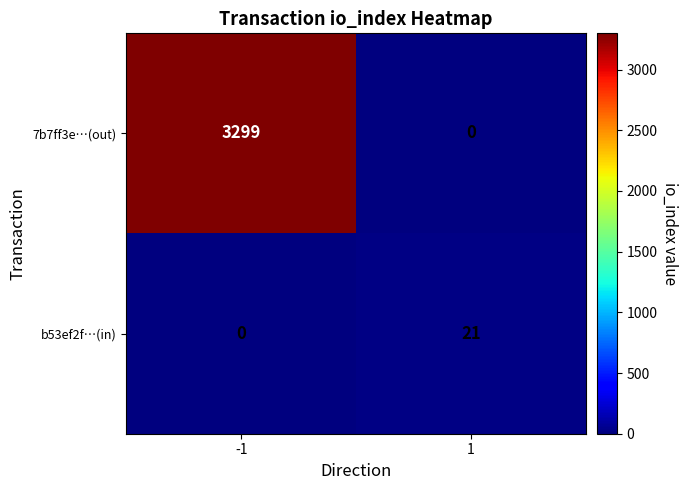

List the series in order of their overall mean, highest first.

7b7ff3e…(out), b53ef2f…(in)